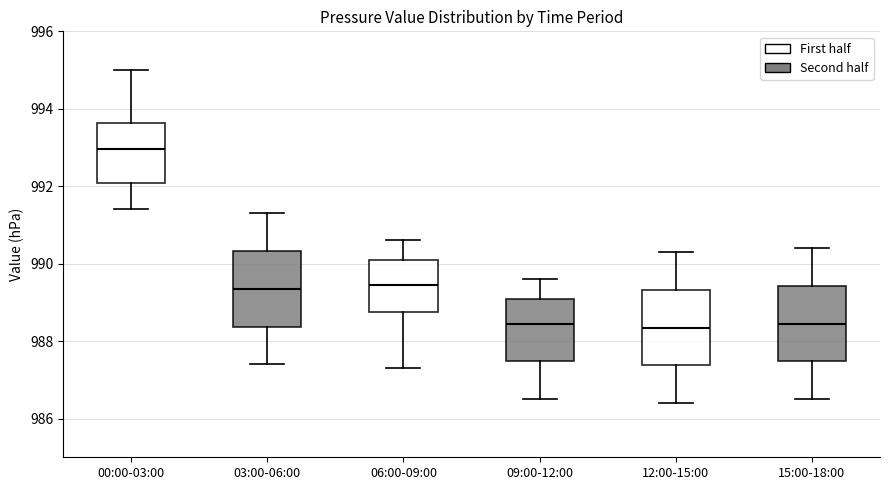

Reading left to right, transcribe this box plot: for each box, give where its median line is, the range the box spans, and where its two whiskers end, as read against the y-axis. The values are not printed on the chart, so give them approximately, as read against the axis.

00:00-03:00: median 993.0, box 992.0 to 993.6, whiskers 991.4 to 995.0
03:00-06:00: median 989.4, box 988.4 to 990.4, whiskers 987.4 to 991.4
06:00-09:00: median 989.4, box 988.8 to 990.2, whiskers 987.4 to 990.6
09:00-12:00: median 988.4, box 987.4 to 989.2, whiskers 986.6 to 989.6
12:00-15:00: median 988.4, box 987.4 to 989.4, whiskers 986.4 to 990.4
15:00-18:00: median 988.4, box 987.4 to 989.4, whiskers 986.6 to 990.4